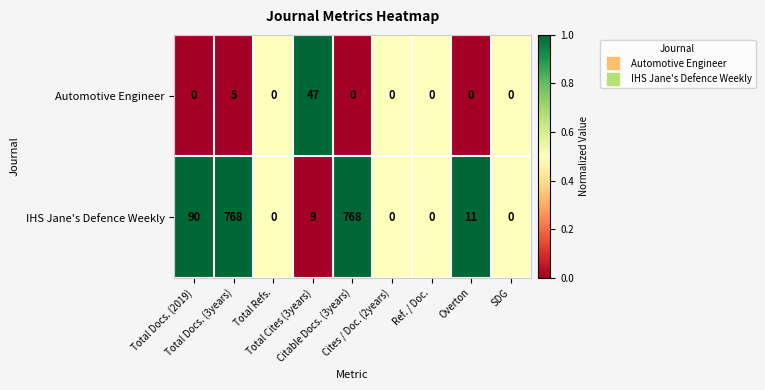

What is the difference between the maximum and second lowest values in the IHS Jane's Defence Weekly series?

768